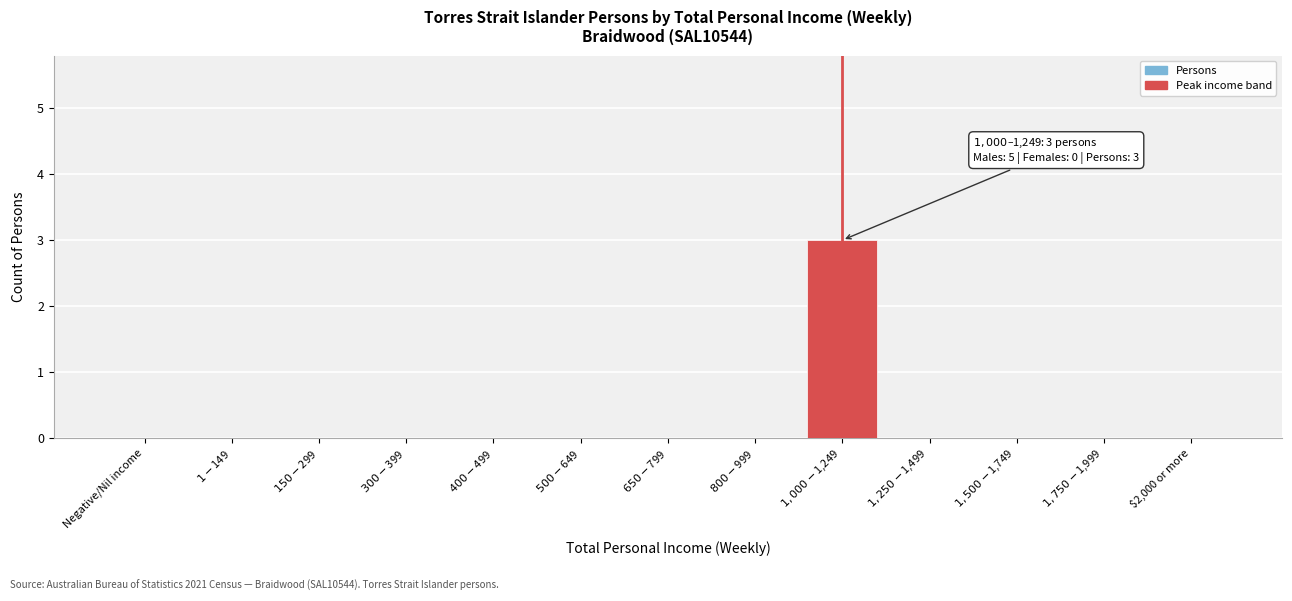

What is the sum of all values?

3